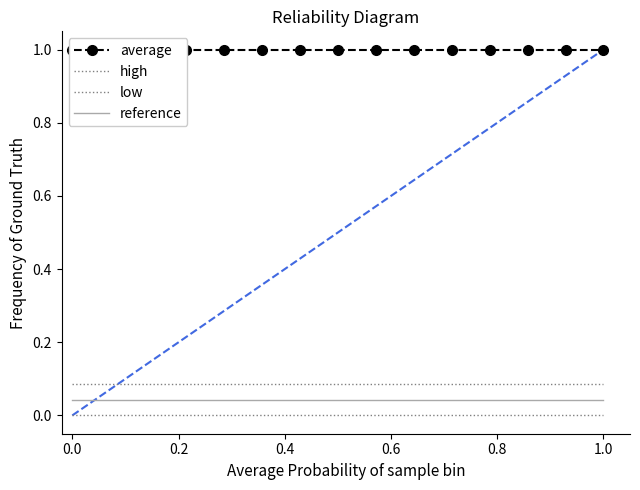

List the series in order of their peak value, lowest first.

low, reference, high, average